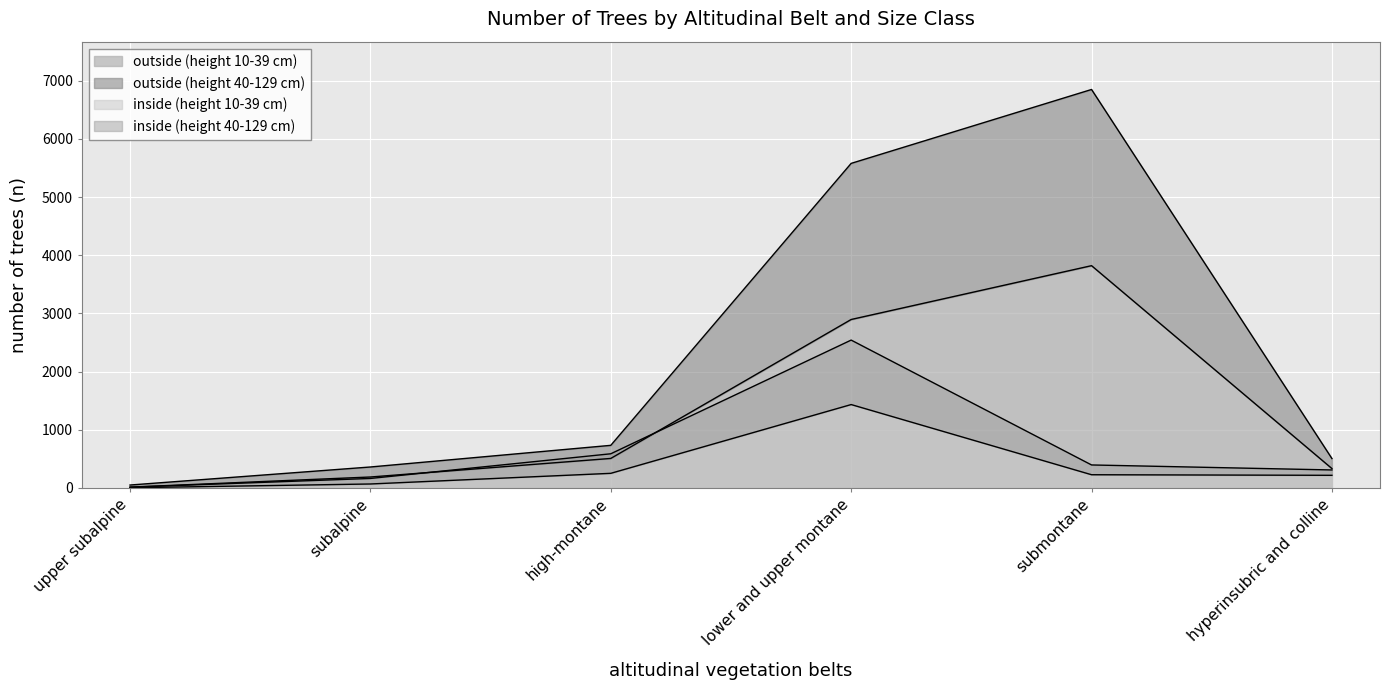

Is the value of inside (height 10-39 cm) at submontane greater than the value of outside (height 10-39 cm) at lower and upper montane?

No